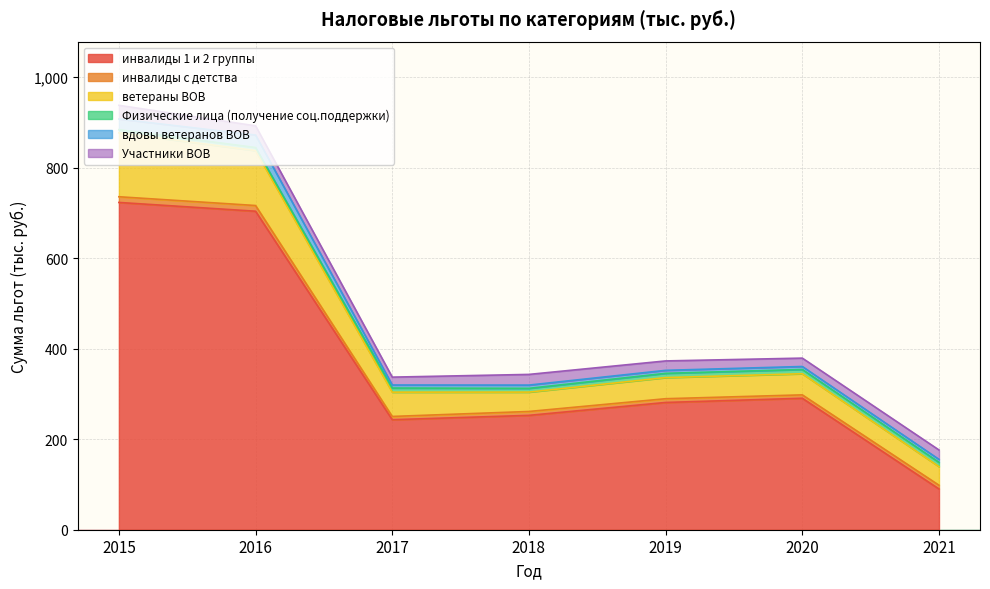

Where do Участники ВОВ and вдовы ветеранов ВОВ first cross each other?

2015 and 2016